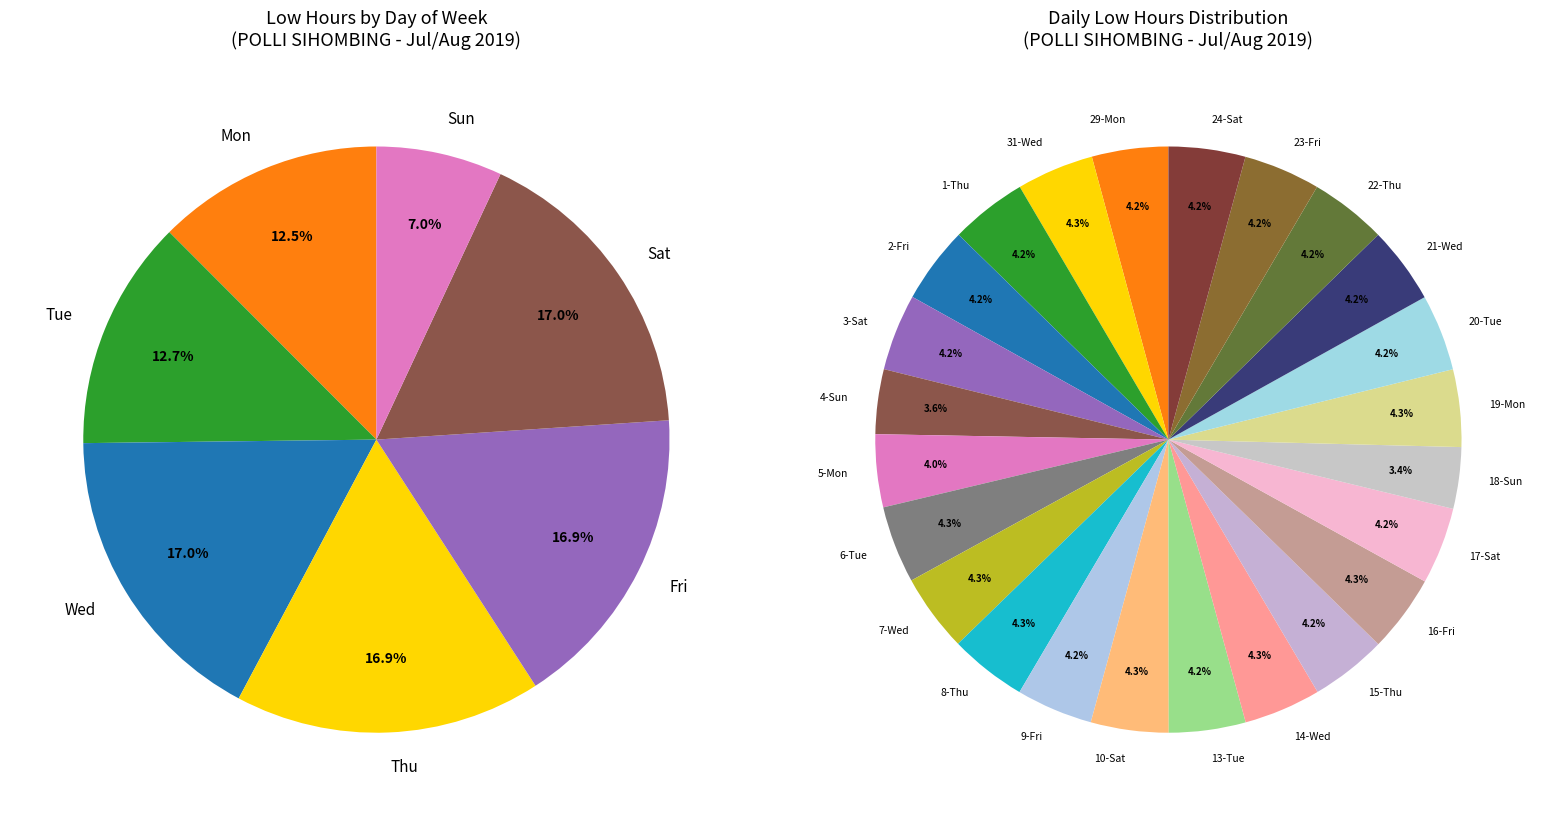

The 14-Wed slice represents 4% of the pie. True or false?

True